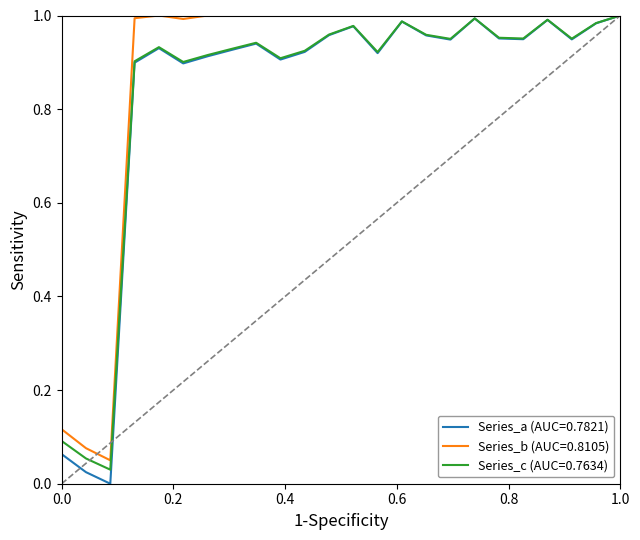

Which series has the widest spread of values?

Series_a (AUC=0.7821)